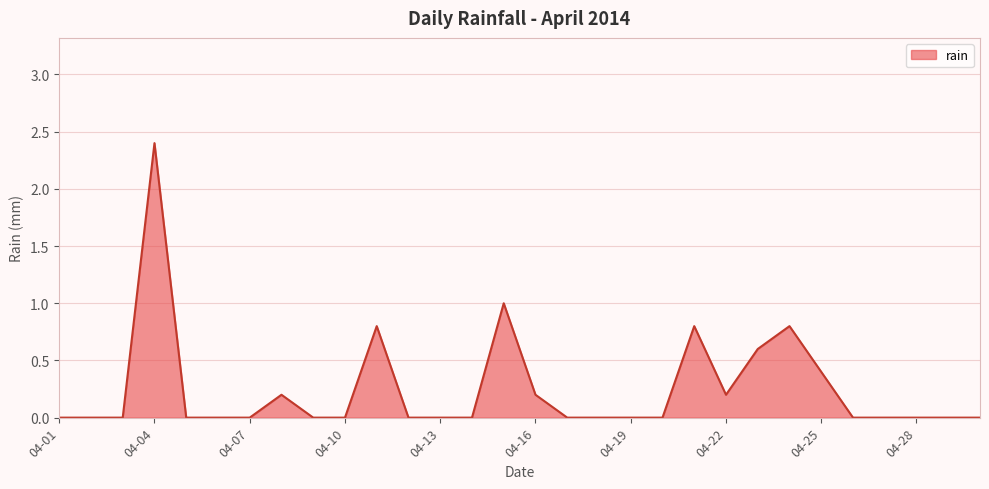

What is the maximum value shown in the chart?

2.4